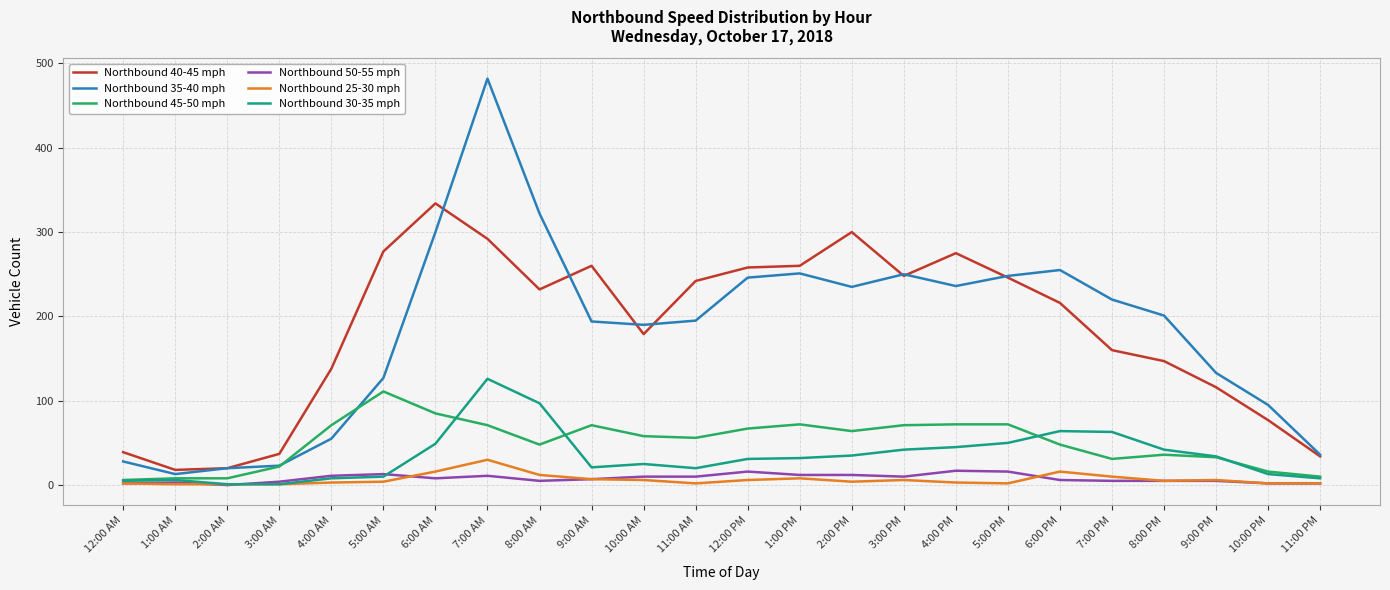

What is the sum of the Northbound 45-50 mph values at 11:00 PM and 12:00 AM?

16